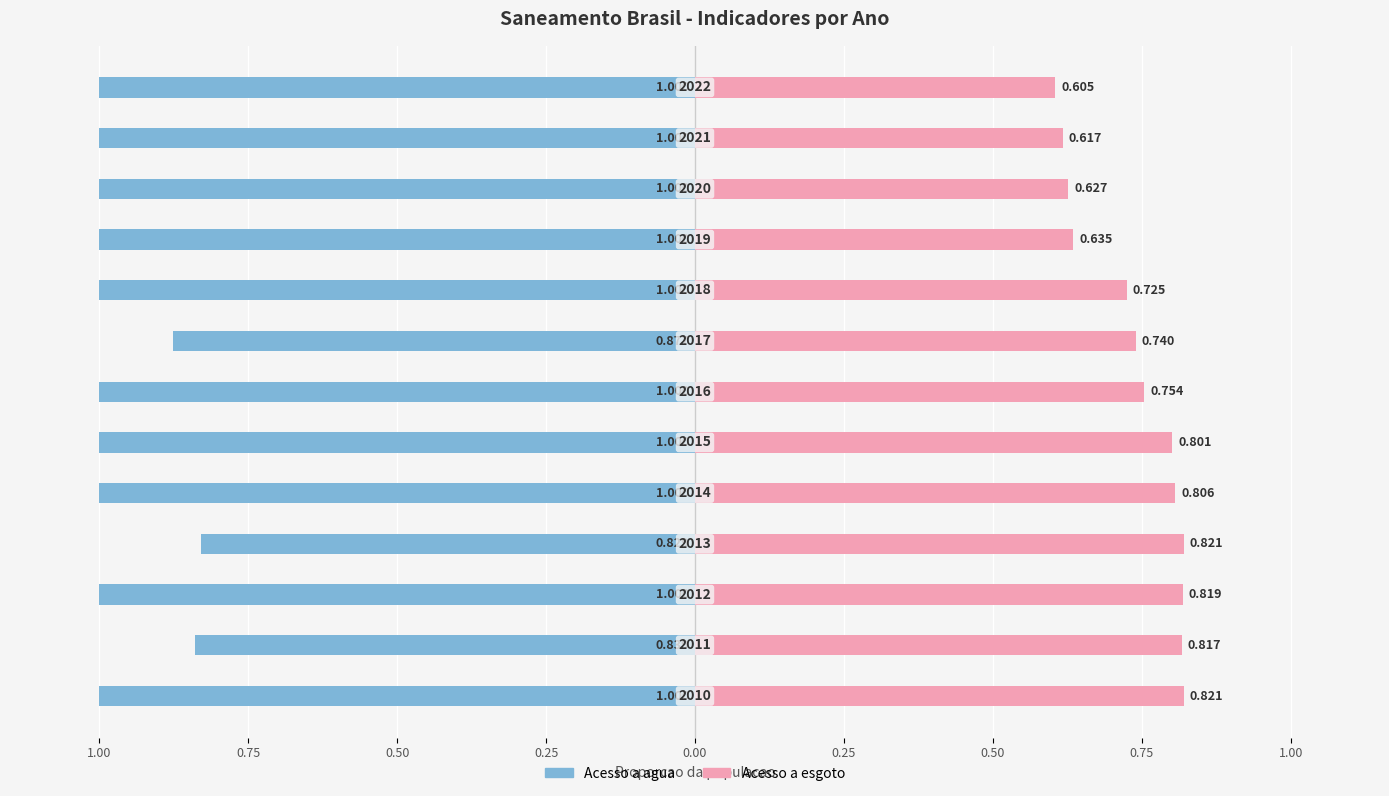

The value of Acesso a esgoto at 9 is 0.3. True or false?

False